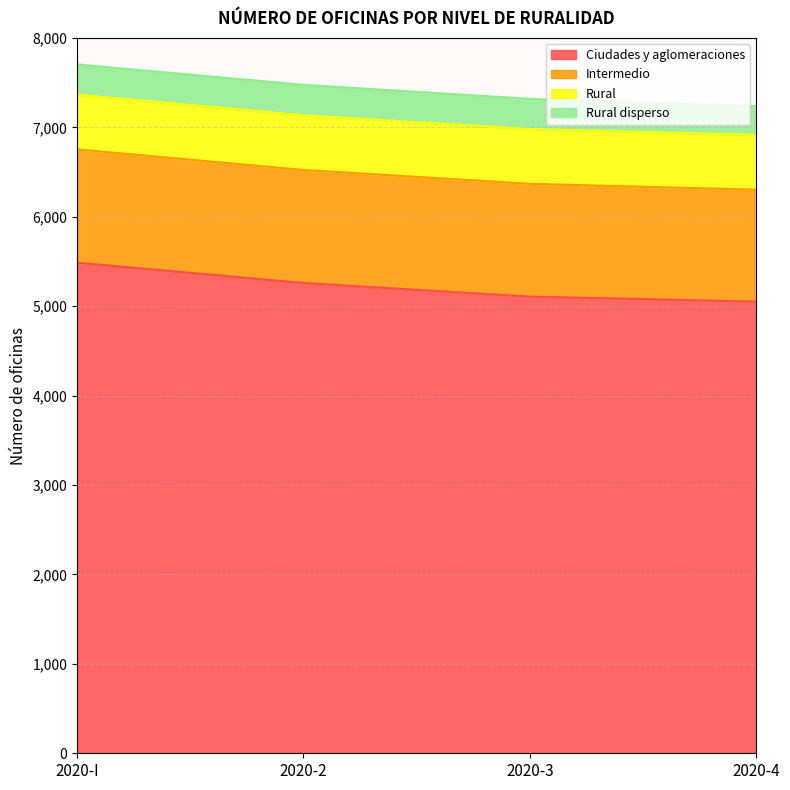

Reading left to right, list all the values displayed in this chart.

Ciudades y aglomeraciones: 5486	5259	5107	5051
Intermedio: 1267	1264	1261	1251
Rural: 613	612	613	613
Rural disperso: 338	340	338	323